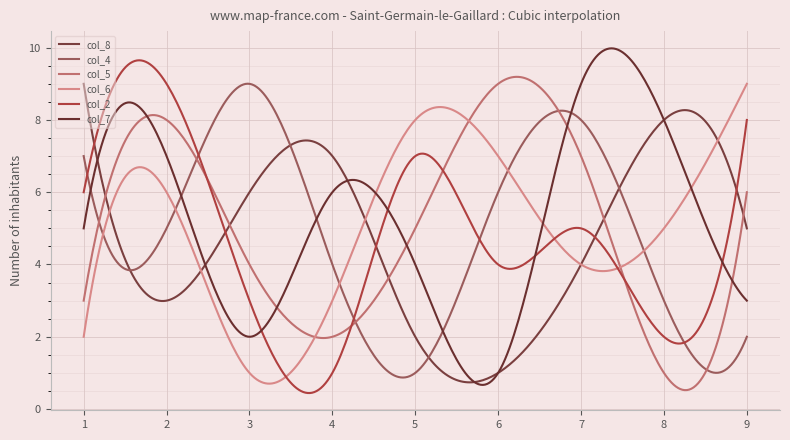

How many interior local valleys does the col_5 series have?

2